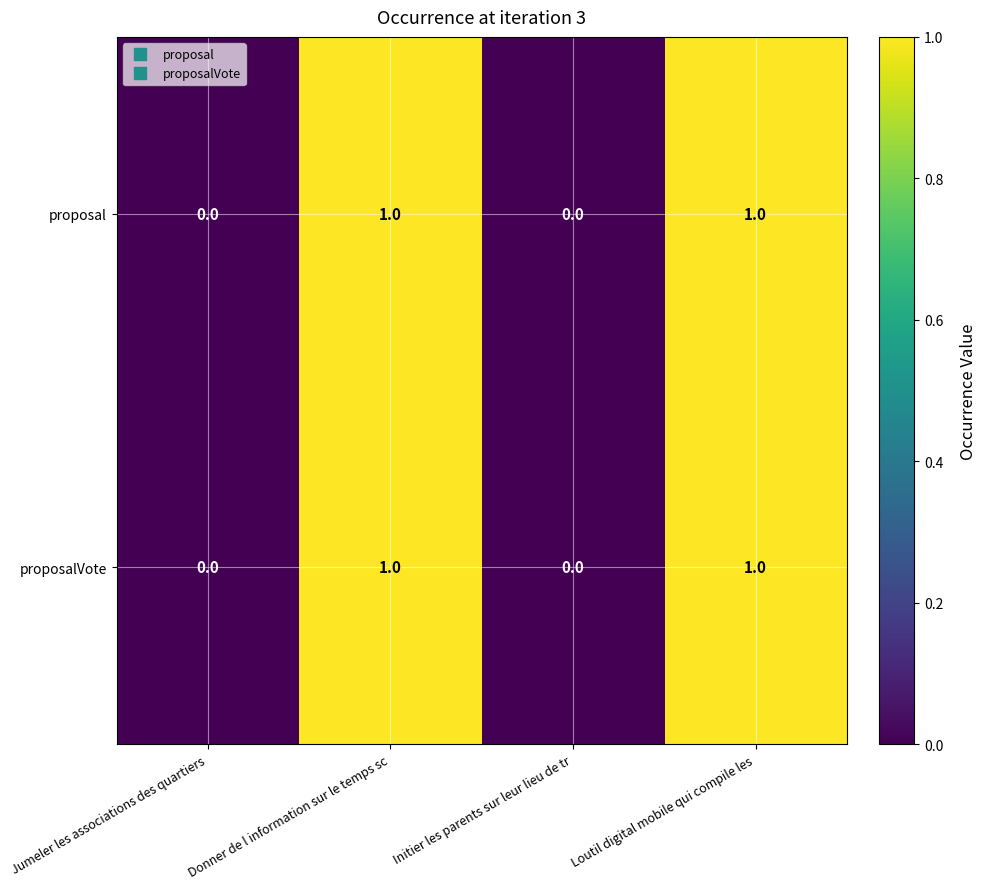

Is it true that proposal equals 1 at Donner de l information sur le temps sc?

True